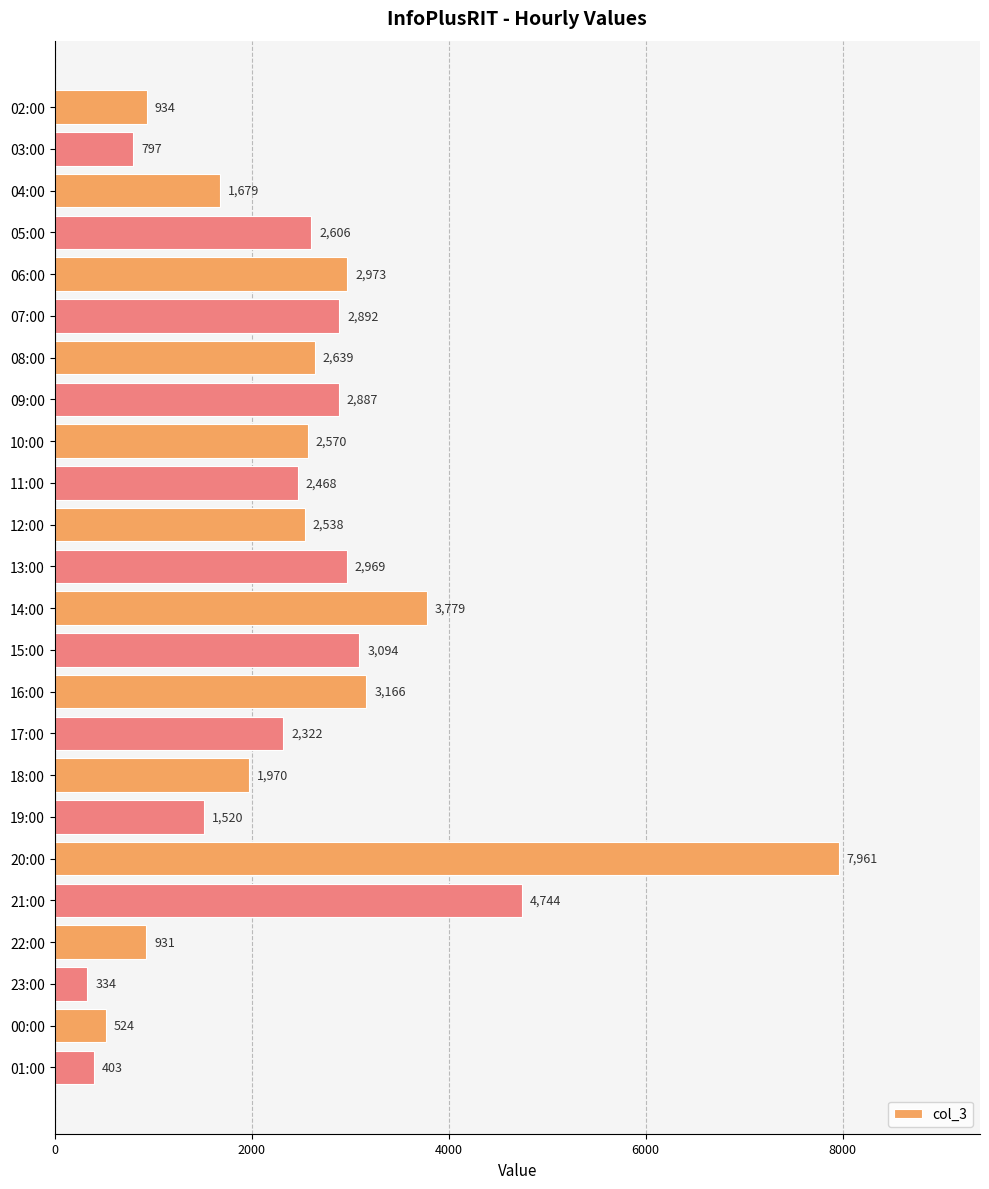

What is the difference between the maximum and minimum values?

7627